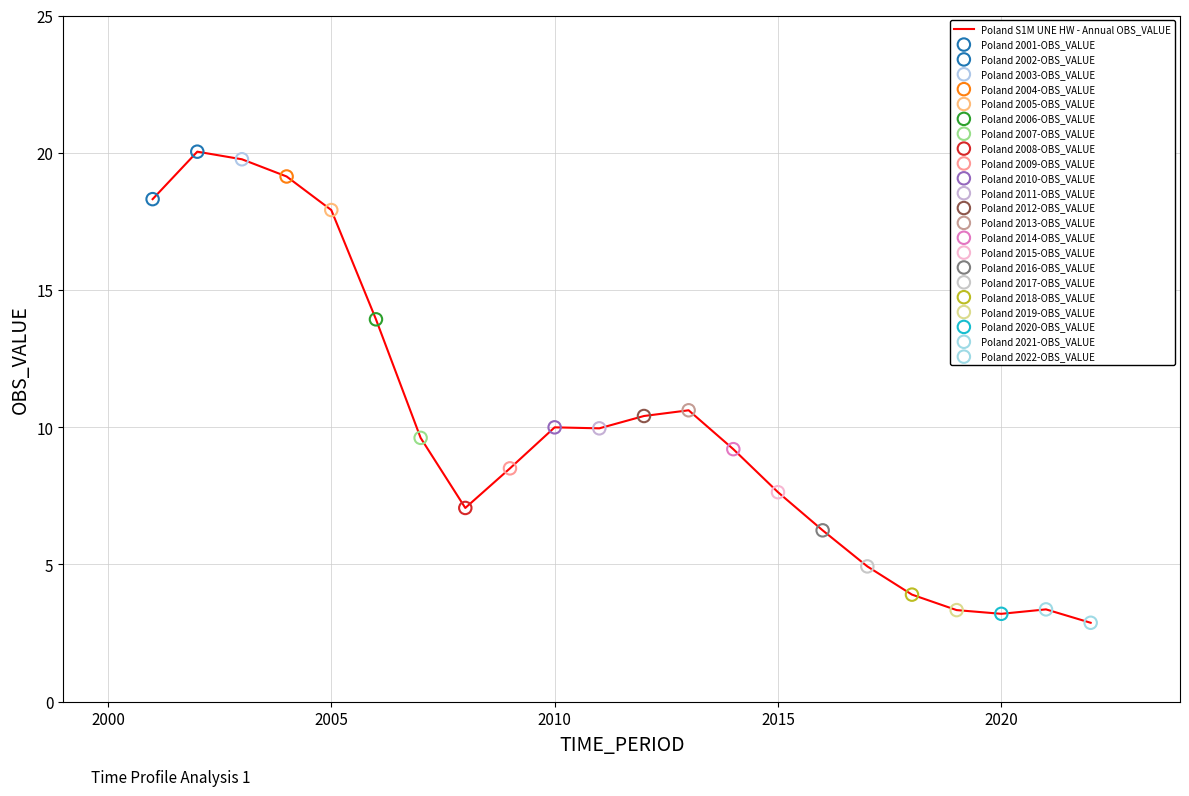

What is the difference between the maximum and minimum values?

17.2